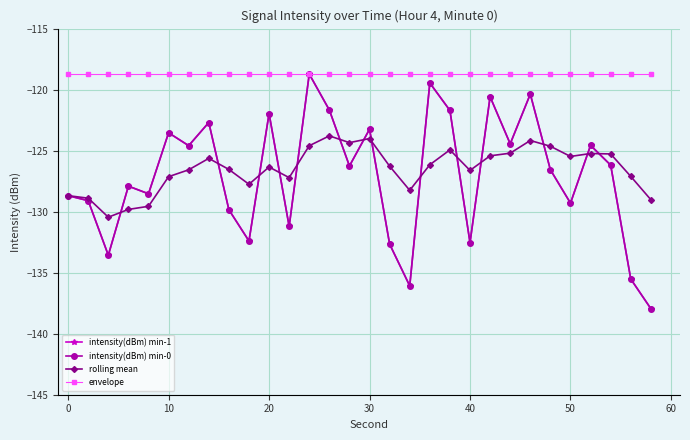

True or false: intensity(dBm) min-1 and intensity(dBm) min-0 intersect in this chart.

False